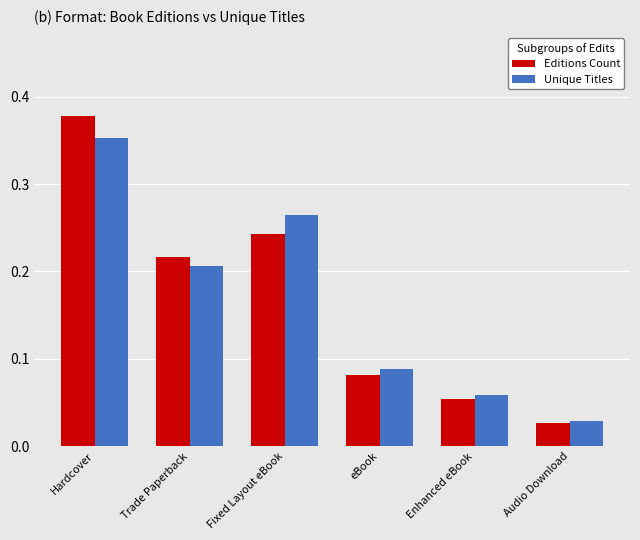

Which label corresponds to the largest value in the chart?

Hardcover